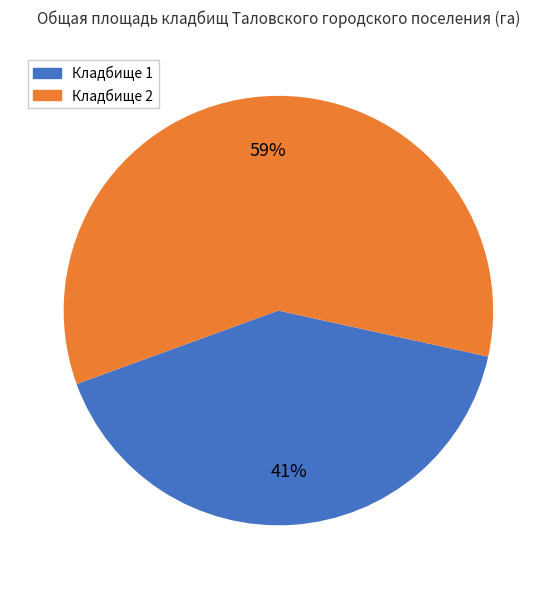

To the nearest percent, what portion does Кладбище 1 represent?

41%